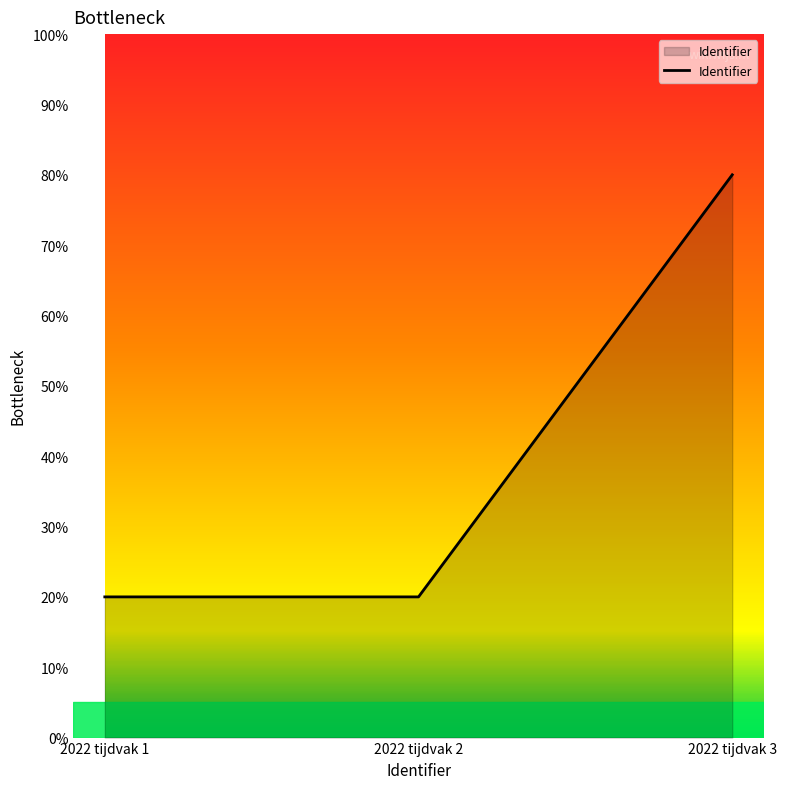

Does the chart display data point markers on the line(s)?

No